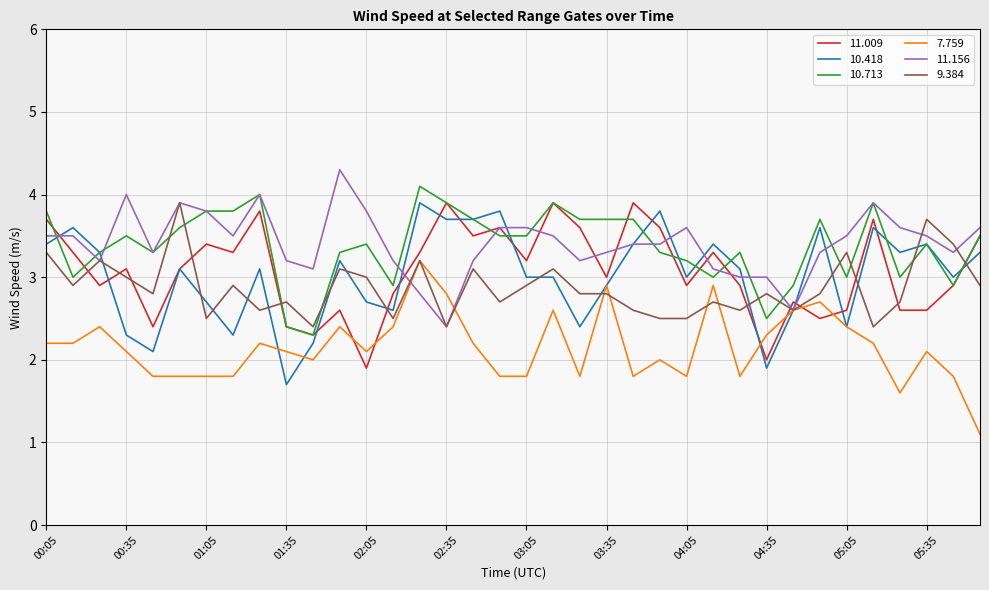

What is the highest value of the 10.713 series?

4.1